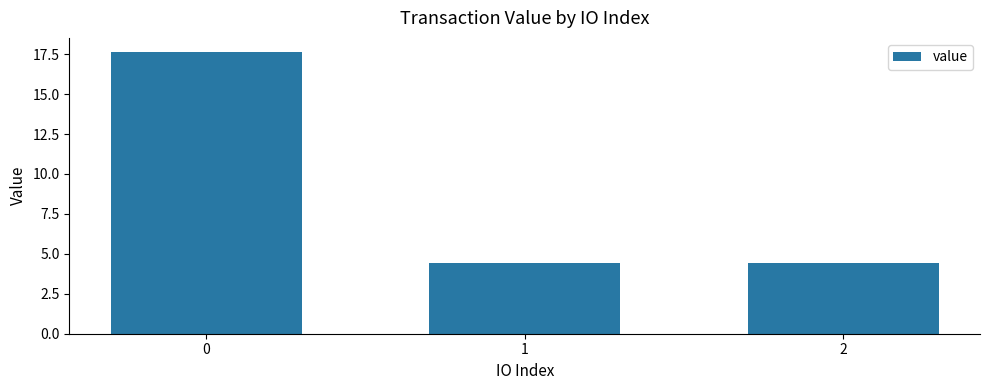

Reading right to left, extract all data points from this chart.

4.4	4.4	17.6